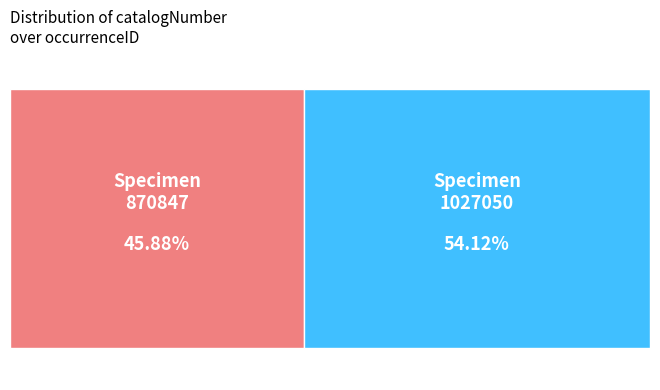

What is the change in value from 39cfa1a8-0dfb-4df5-8ae6-7d1f2504f5ee to 5d07d95b-8d36-4c0b-8796-aa77e9a37256?

+156203